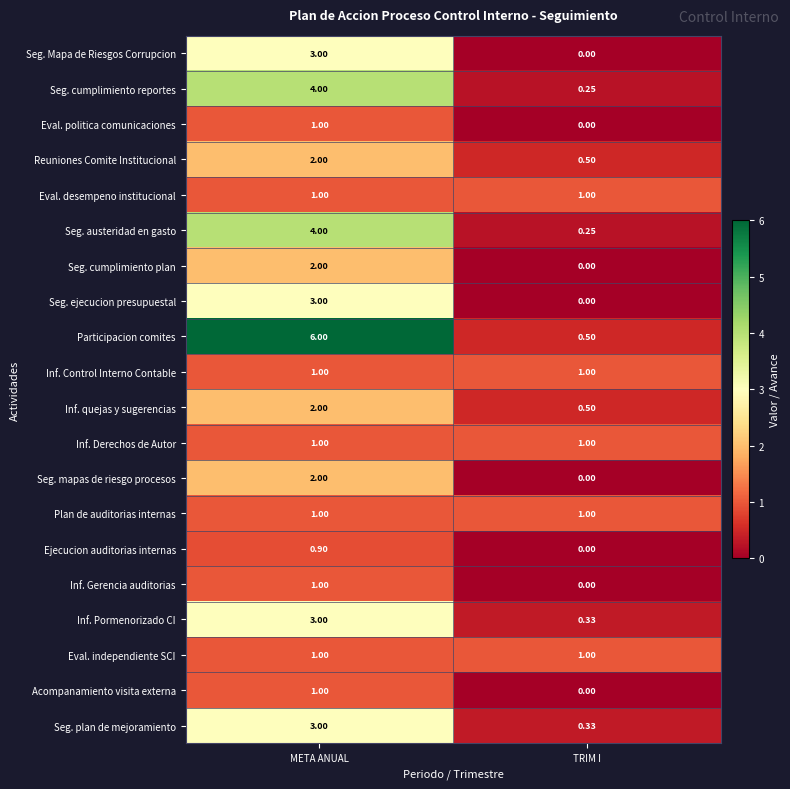

At which category does the chart reach its peak across all series?

META ANUAL